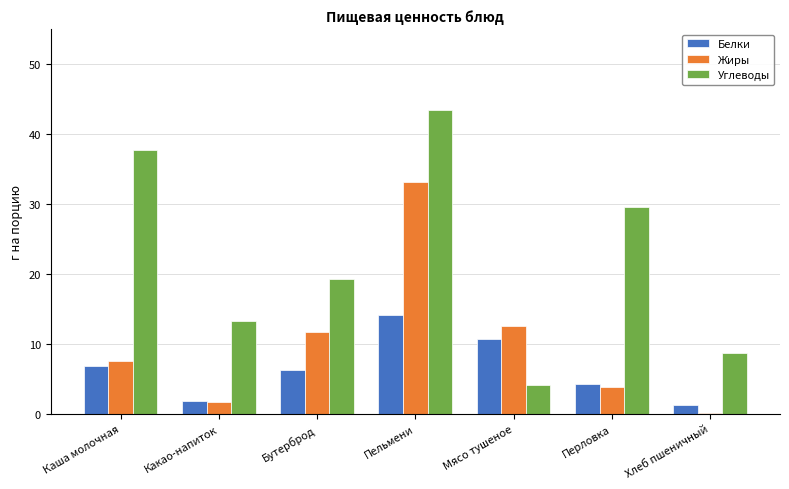

Read the Белки value at Пельмени.

14.2